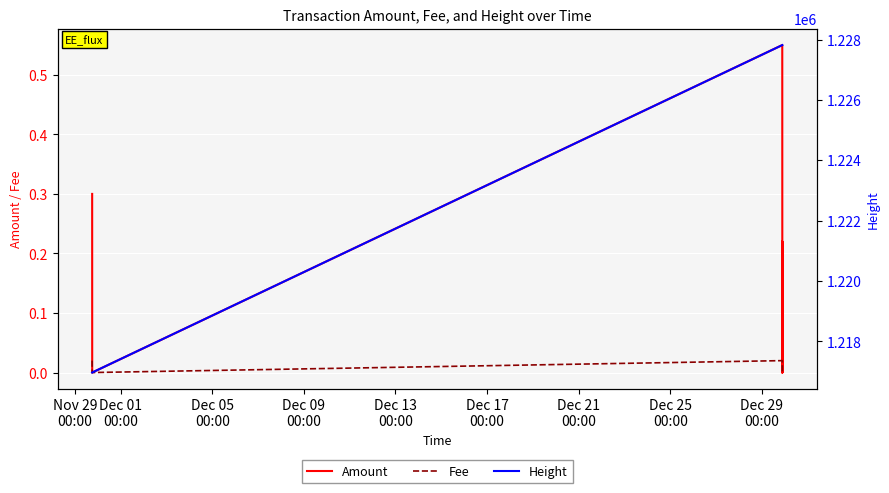

True or false: Amount has more than 0 points higher than both neighbors.

True